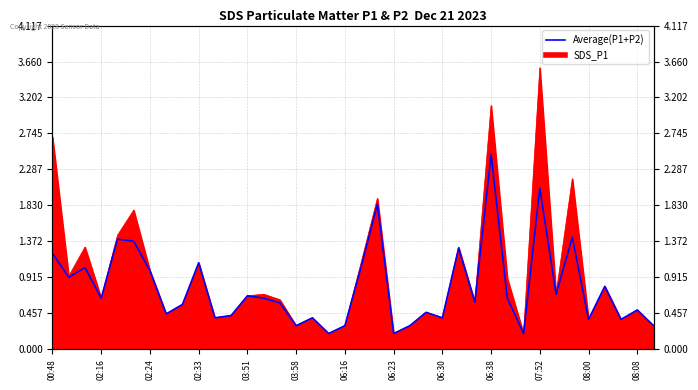

What is the change in value from 06:30 to 08:08?

+0.1